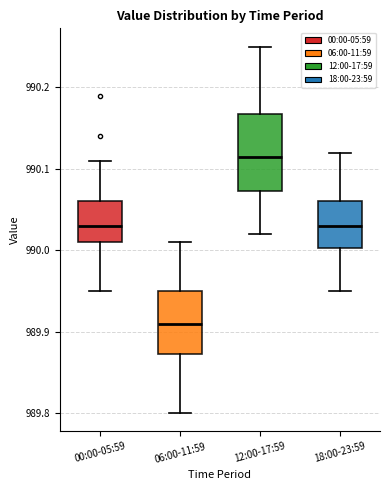

Reading left to right, transcribe this box plot: for each box, give where its median line is, the range the box spans, and where its two whiskers end, as read against the y-axis. The values are not printed on the chart, so give them approximately, as read against the axis.

00:00-05:59: median 990.03, box 990.01 to 990.06, whiskers 989.95 to 990.11
06:00-11:59: median 989.91, box 989.87 to 989.95, whiskers 989.80 to 990.01
12:00-17:59: median 990.12, box 990.07 to 990.17, whiskers 990.02 to 990.25
18:00-23:59: median 990.03, box 990.00 to 990.06, whiskers 989.95 to 990.12